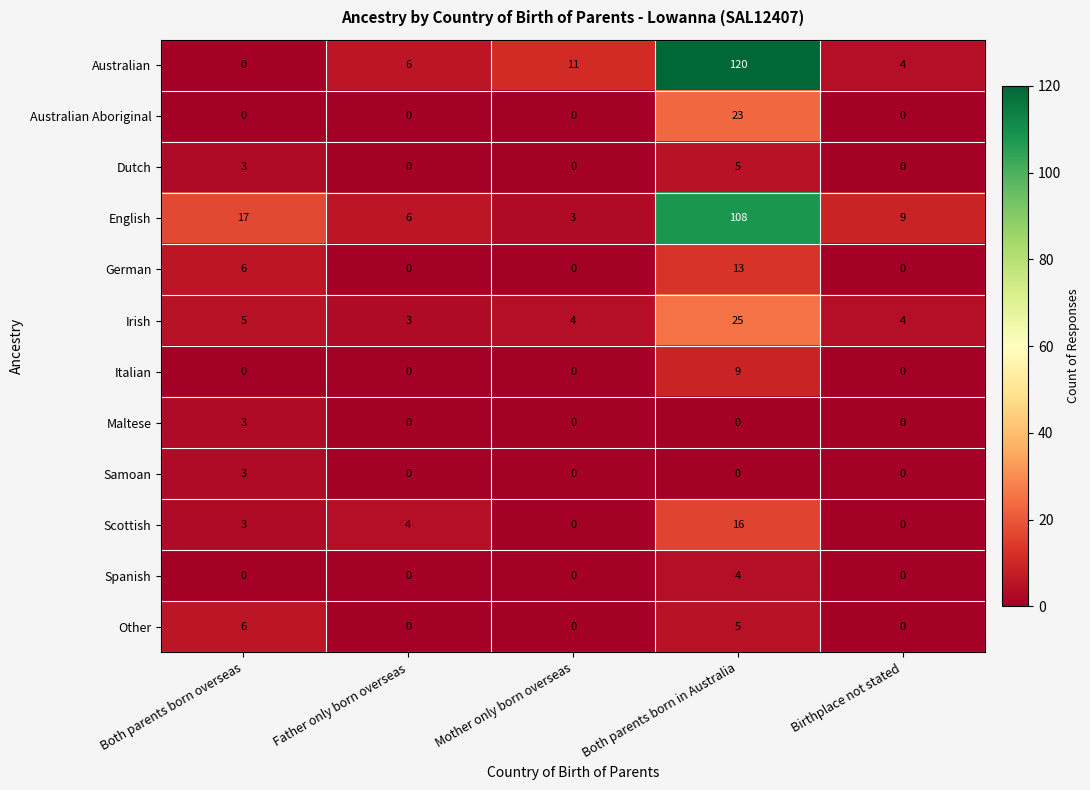

How many distinct data groups are displayed?

12